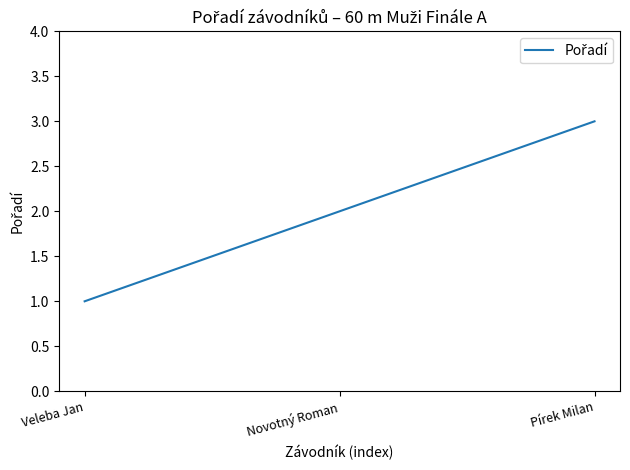

How many lines are shown in the chart?

1